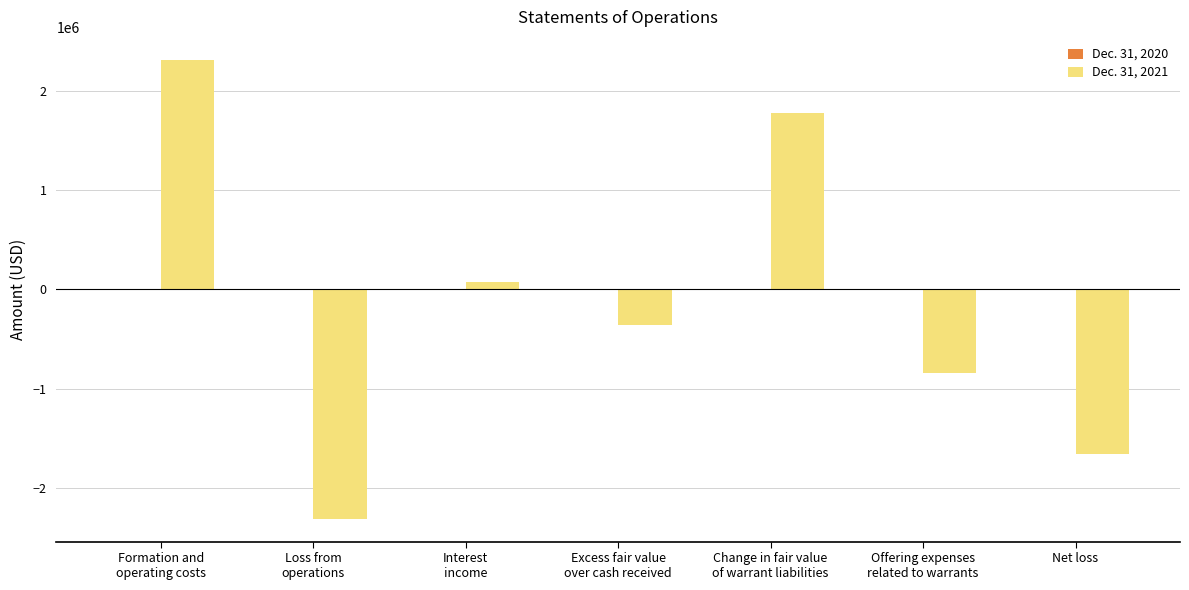

What is the total value across all series at Net loss?

-1661915